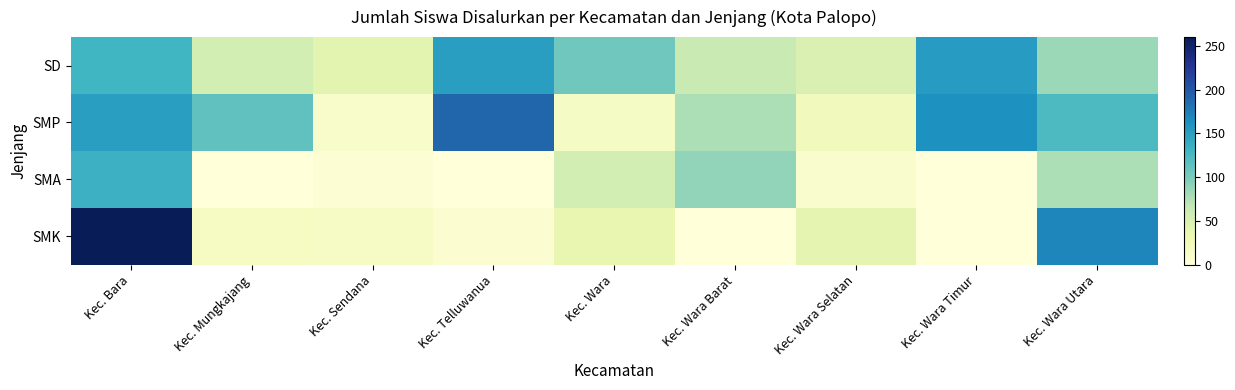

What is the total value across all series at Kec. Wara?

213